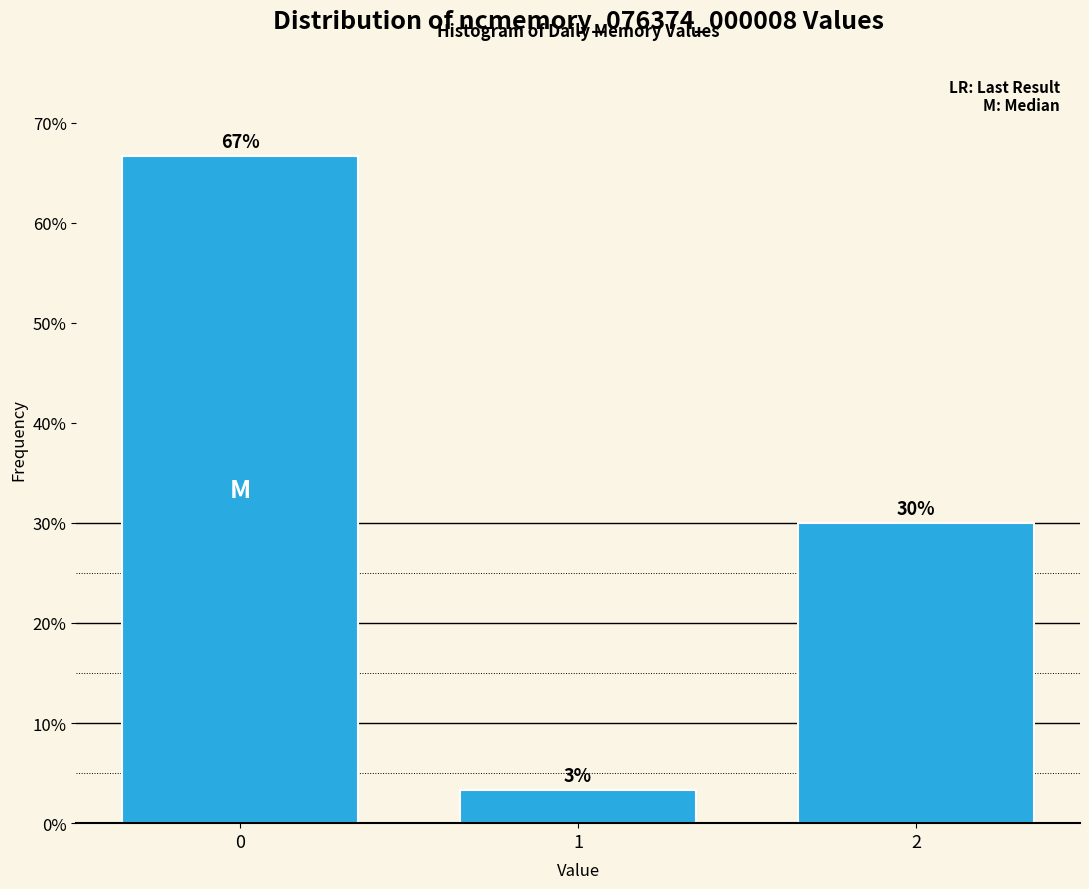

What is the value of the 3rd bar from the left?

30.0